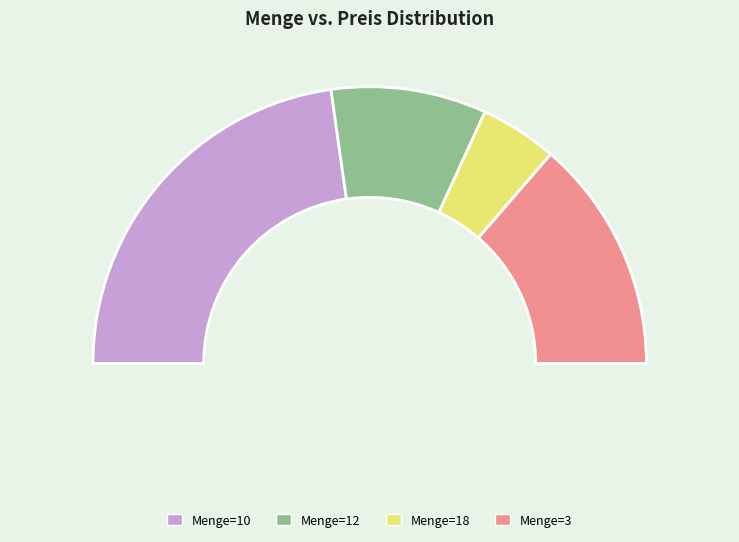

Does any single category account for the majority?

No